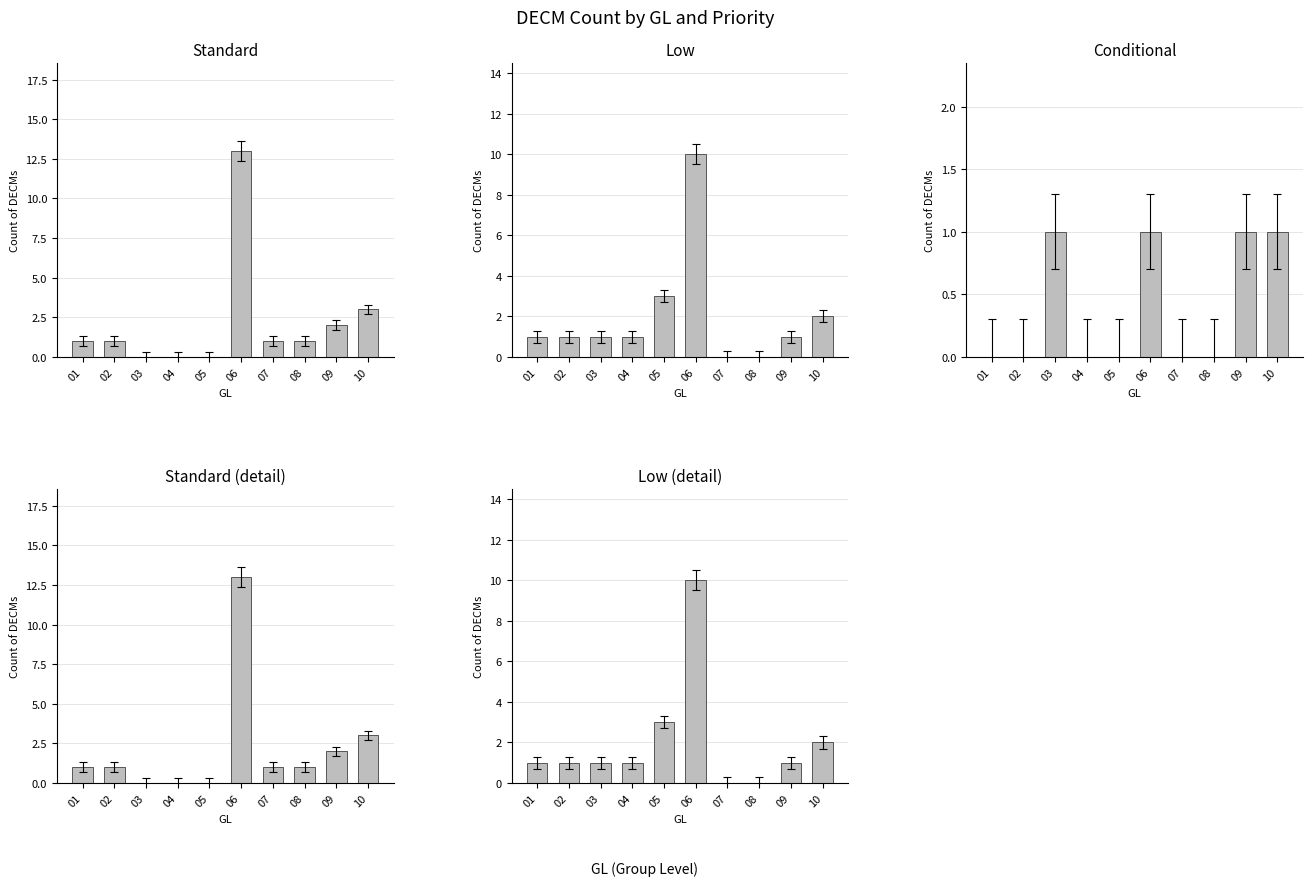

What is the value of the Low bar at the 2nd from the left?

1